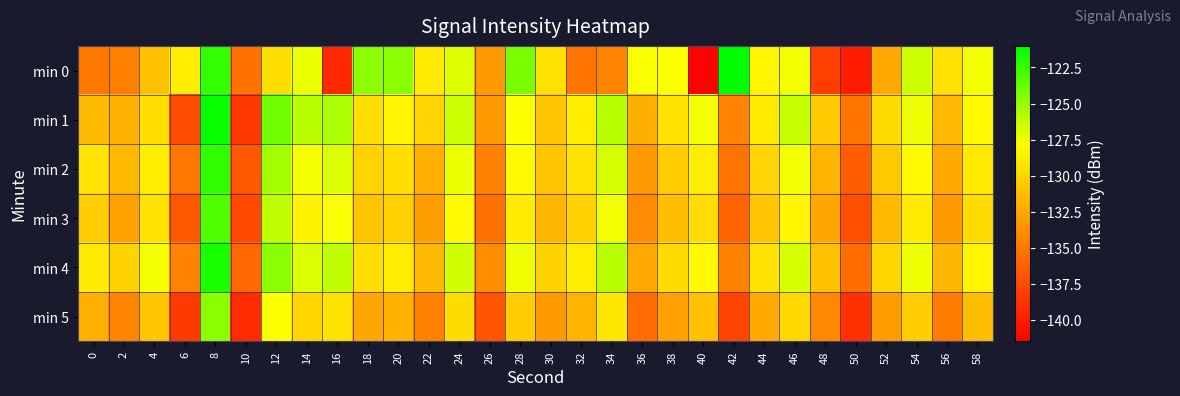

Rank the series by their maximum value, from highest to lowest.

min 0, min 1, min 4, min 2, min 3, min 5